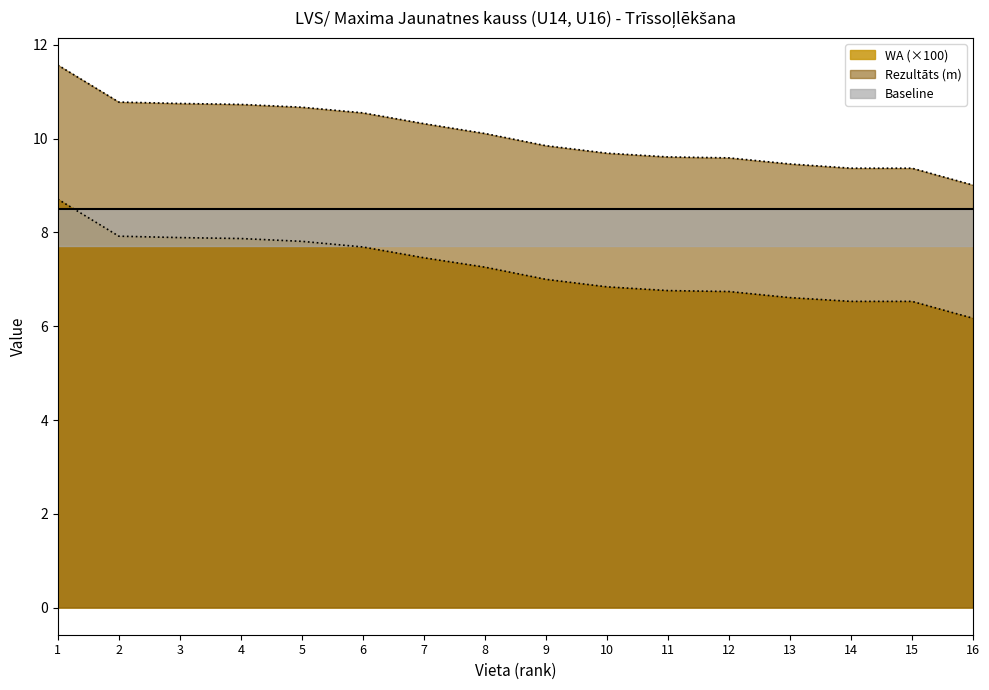

Reading right to left, transcribe all the data shown in this chart.

Rezultāts: 16=9.0	15=9.4	14=9.4	13=9.5	12=9.6	11=9.6	10=9.7	9=9.8	8=10.1	7=10.3	6=10.6	5=10.7	4=10.7	3=10.8	2=10.8	1=11.6
WA: 16=6.2	15=6.5	14=6.5	13=6.6	12=6.7	11=6.8	10=6.8	9=7.0	8=7.3	7=7.5	6=7.7	5=7.8	4=7.9	3=7.9	2=7.9	1=8.7